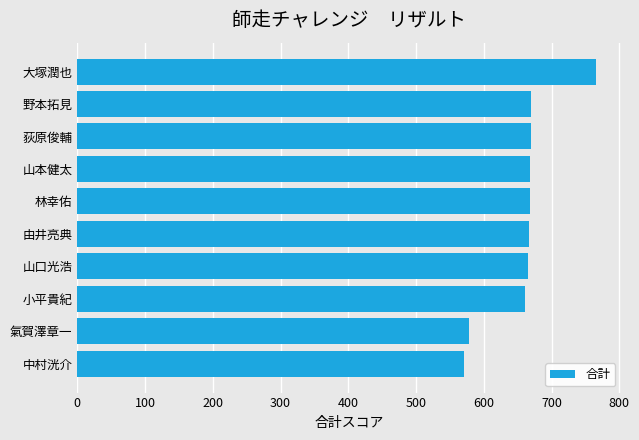

What is the minimum value shown in the chart?

571